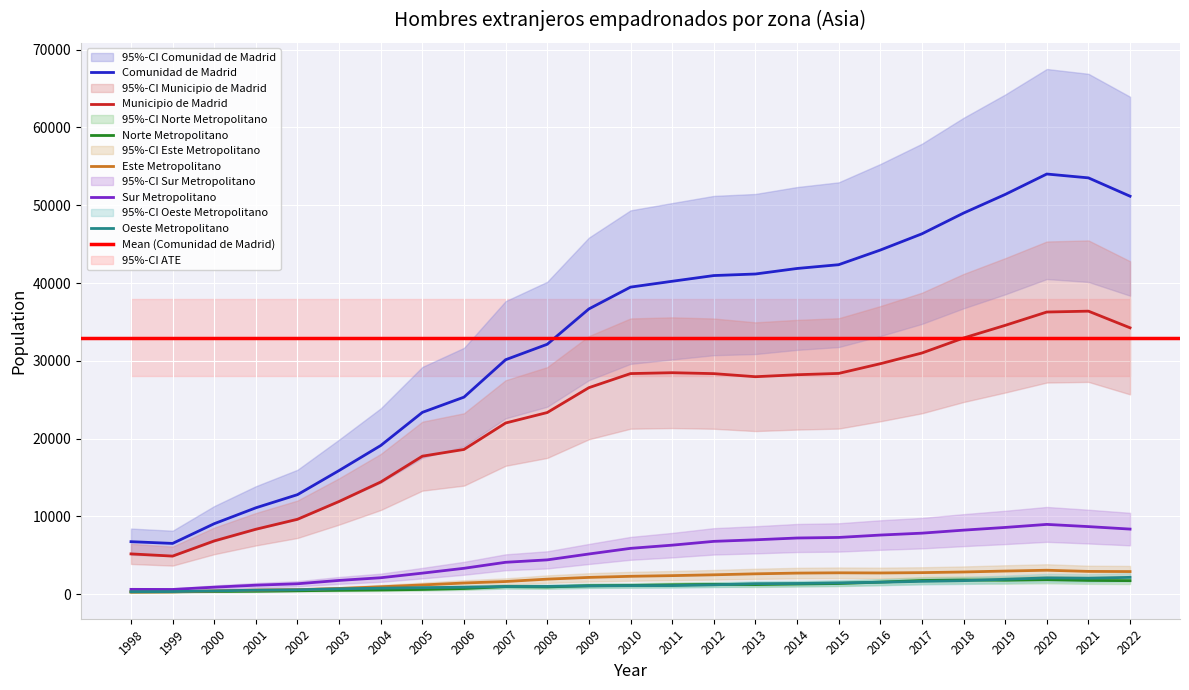

Read the Este Metropolitano value at 2007, to the nearest 50.

1600